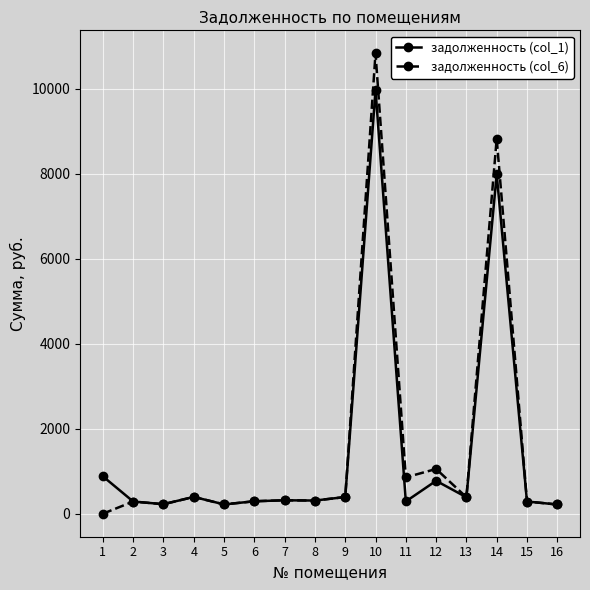

At which category is the sum across all series the highest?

10